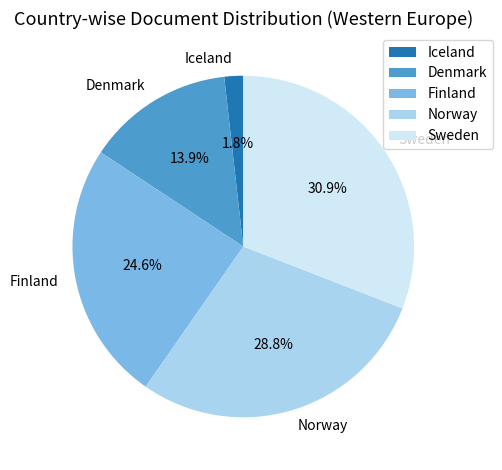

Is there a majority slice in this chart?

No